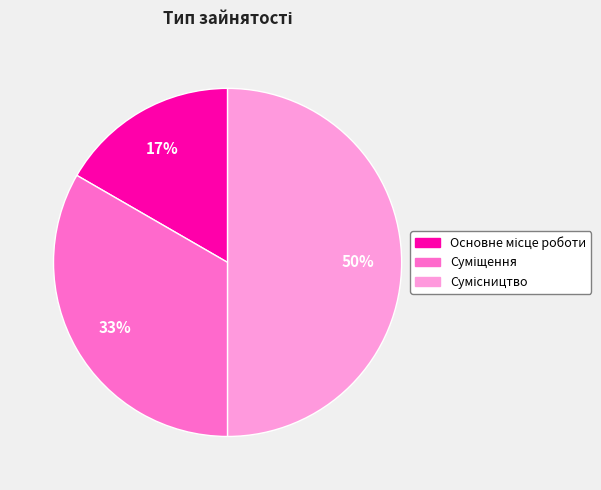

To the nearest percent, what is the difference between the largest and smallest slice percentages?

33%